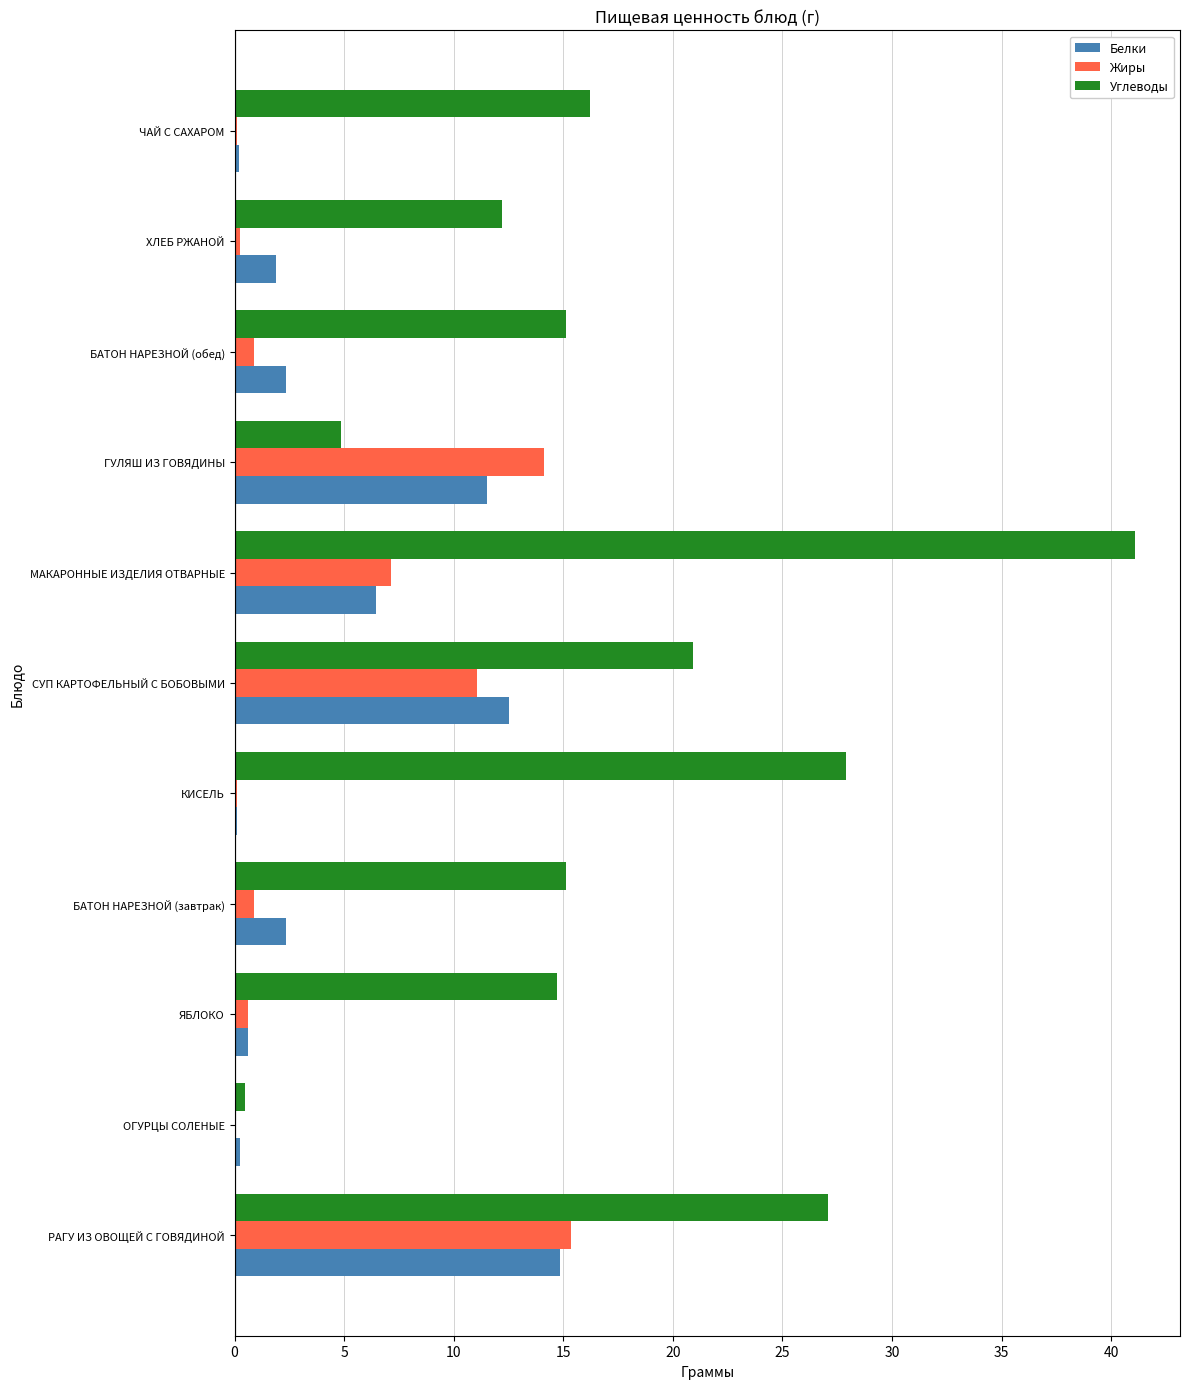

Is the value of Жиры at ХЛЕБ РЖАНОЙ greater than the value of Белки at ГУЛЯШ ИЗ ГОВЯДИНЫ?

No